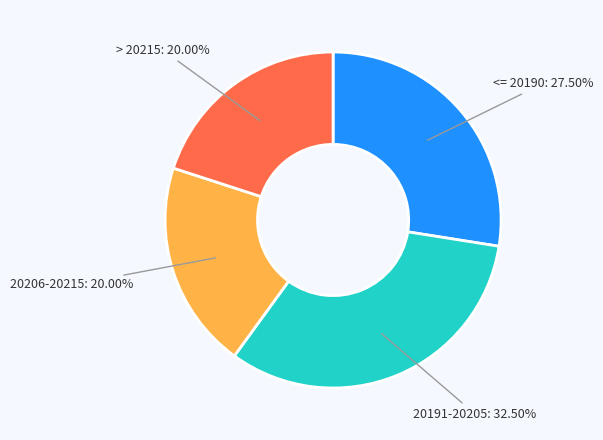

Does any single category account for the majority?

No